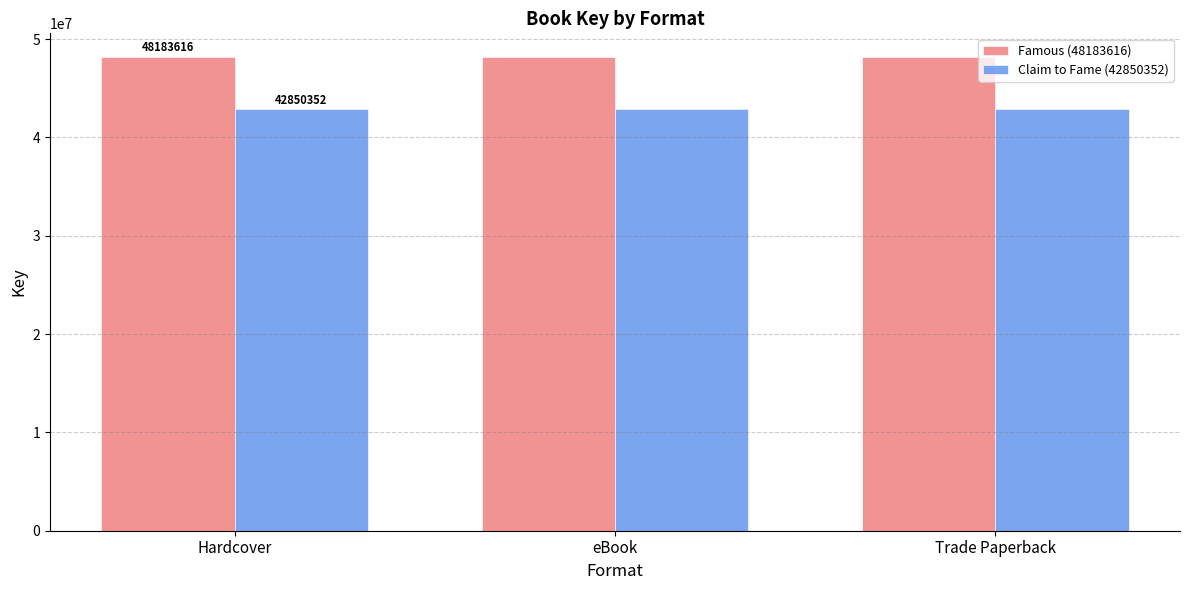

Reading left to right, transcribe all the data shown in this chart.

Famous (48183616): 48183616	48183616	48183616
Claim to Fame (42850352): 42850352	42850352	42850352